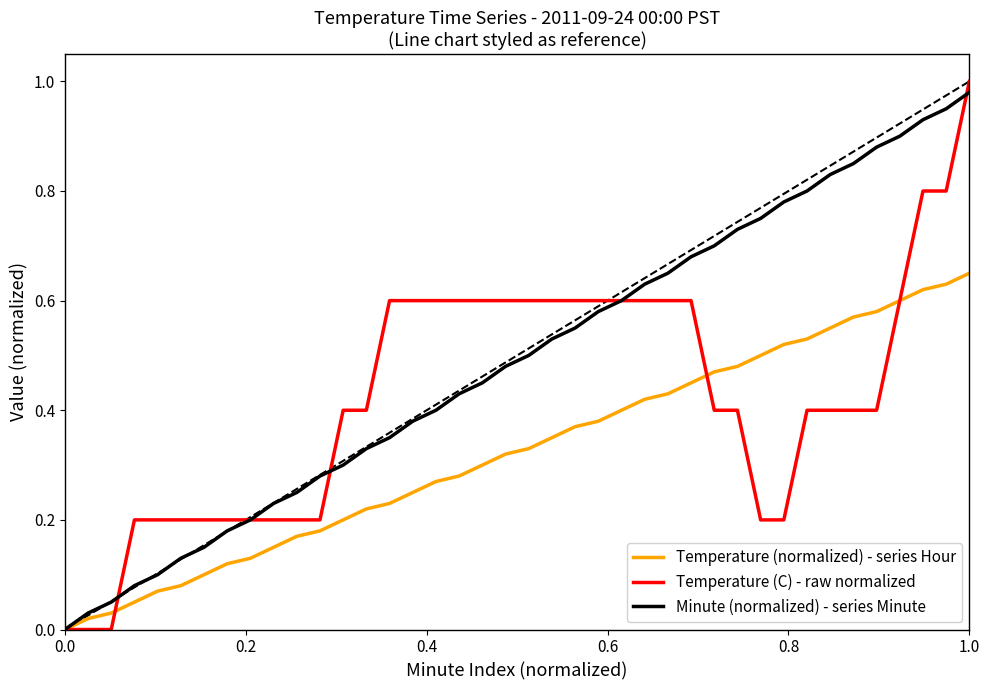

Rank the series by their average value, from highest to lowest.

Minute (normalized) - series Minute, Temperature (C) - raw normalized, Temperature (normalized) - series Hour